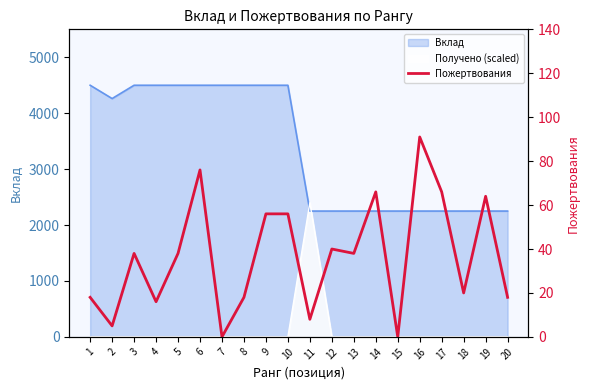

Reading left to right, transcribe all the data shown in this chart.

18	5	38	16	38	76	0	18	56	56	8	40	38	66	0	91	66	20	64	18